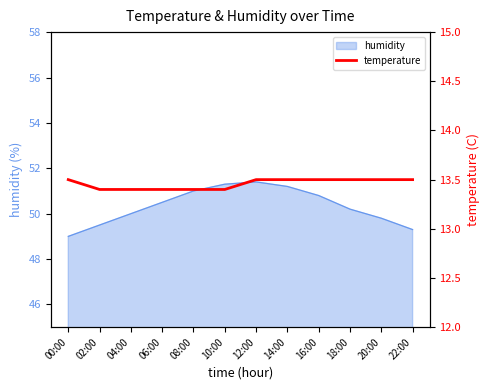

Reading left to right, list all the values displayed in this chart.

13.5	13.4	13.4	13.4	13.4	13.4	13.5	13.5	13.5	13.5	13.5	13.5